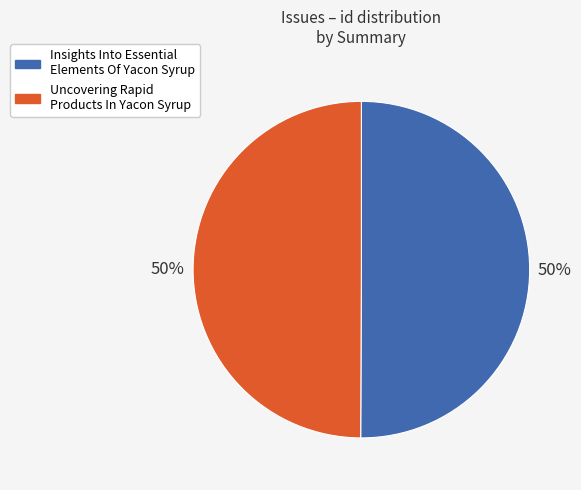

True or false: Uncovering Rapid Products In Yacon Syrup accounts for 60% of the total.

False